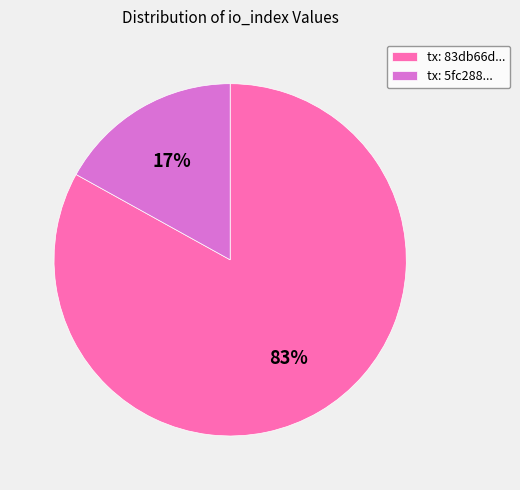

The tx: 5fc288... slice represents 32% of the pie. True or false?

False